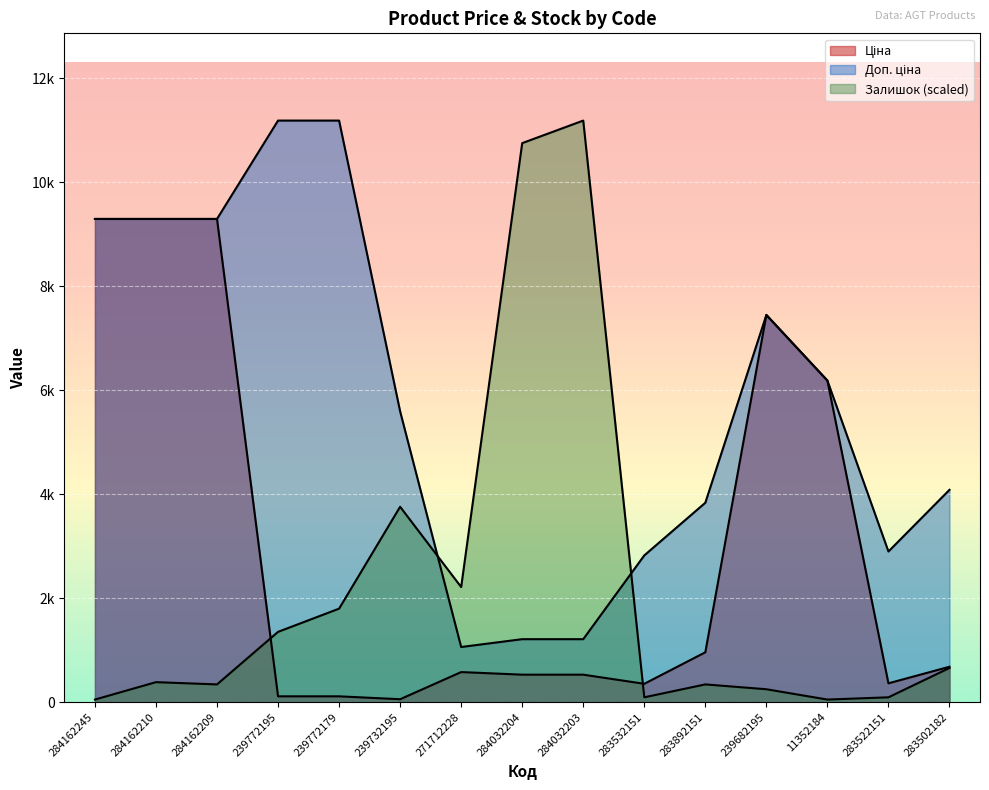

In Залишок, how many points are higher than both neighbors (excluding endpoints)?

4